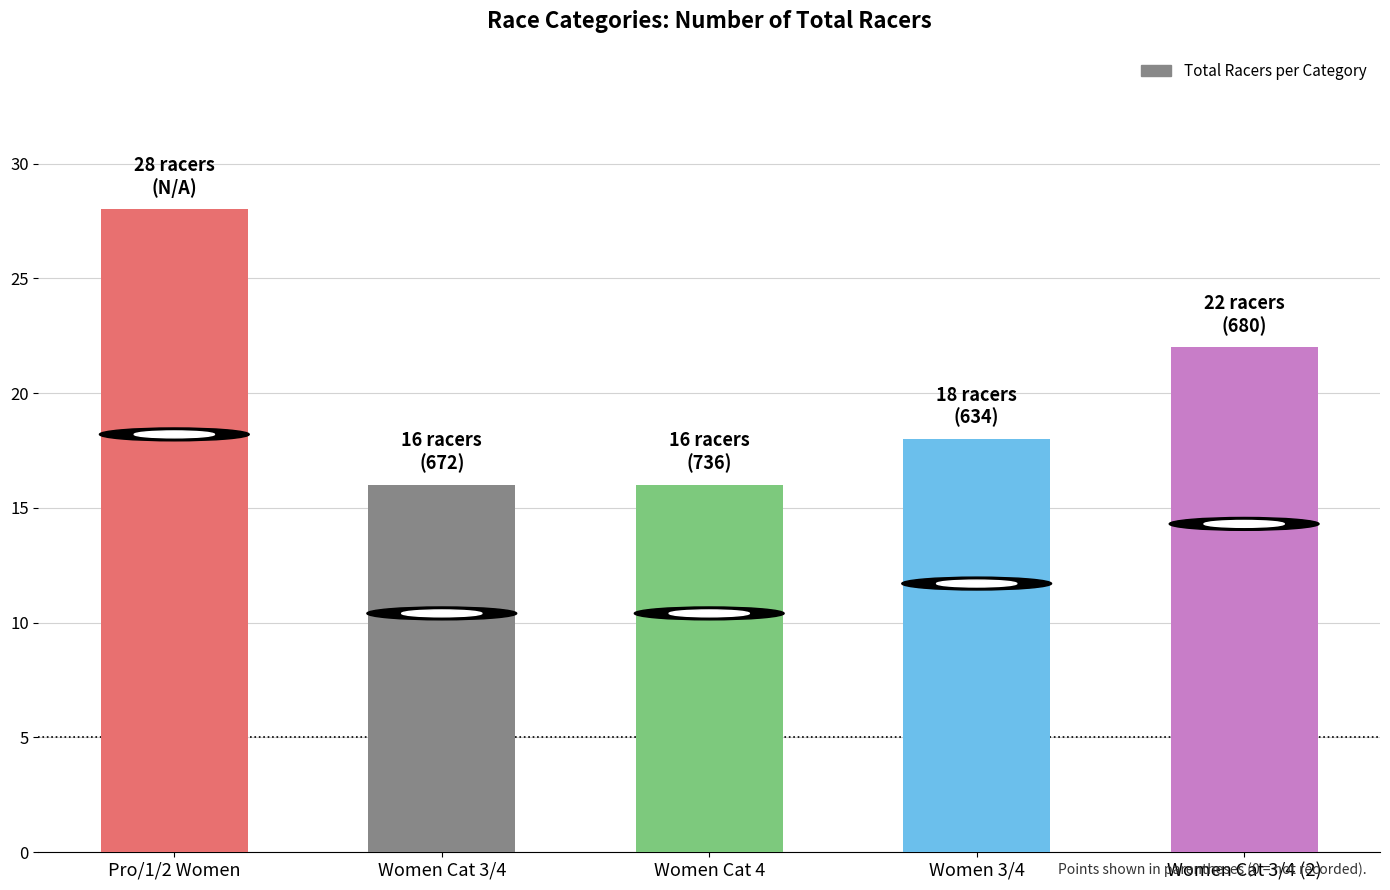

What is the smallest value displayed?

16